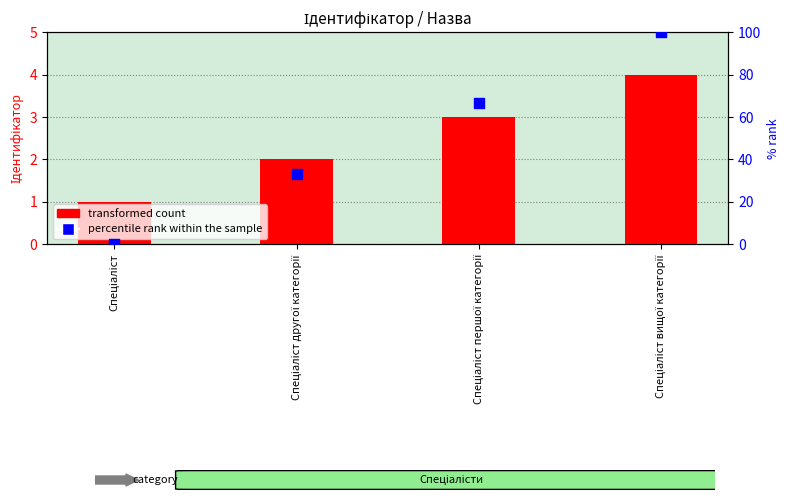

What is the total value across all series at Спеціаліст?

1.0